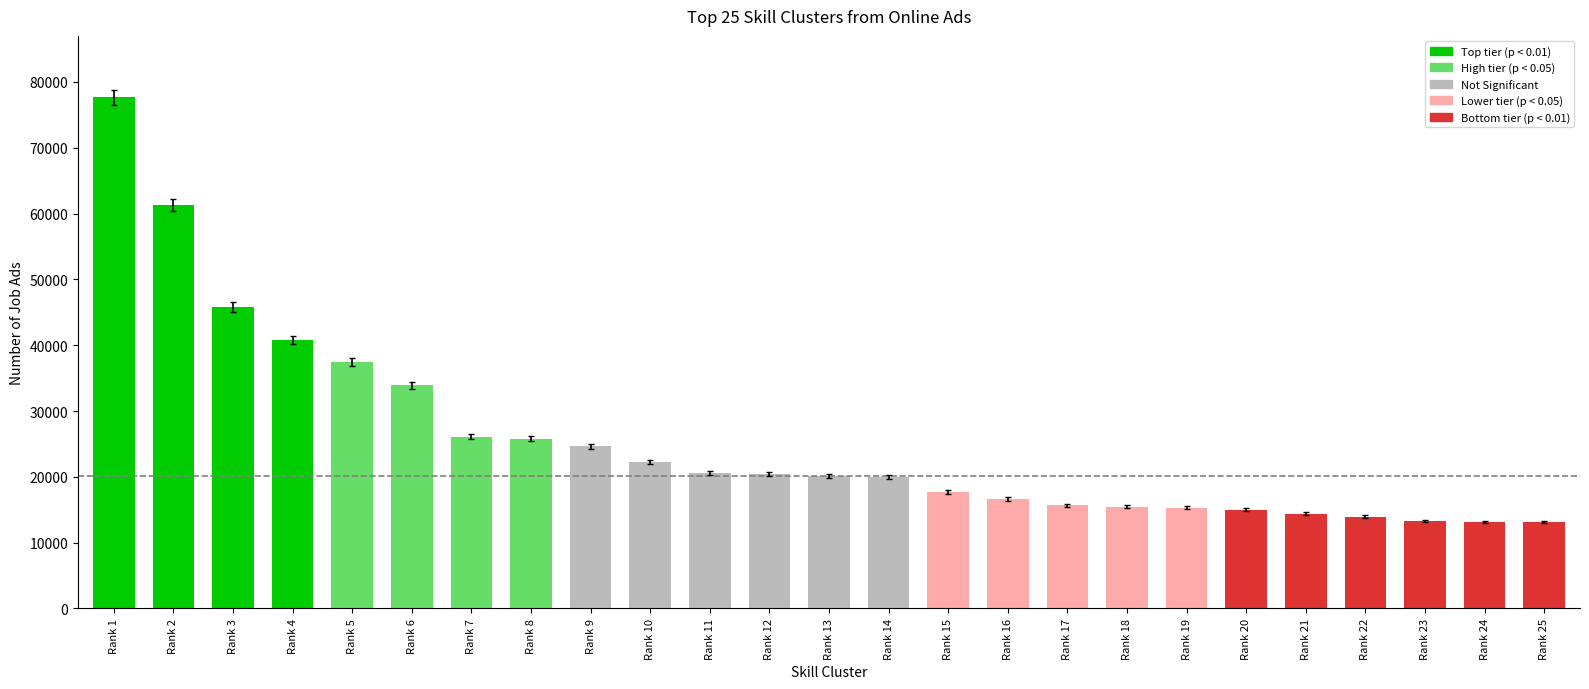

What is the change in value from Rank 15 to Rank 17?

-2030